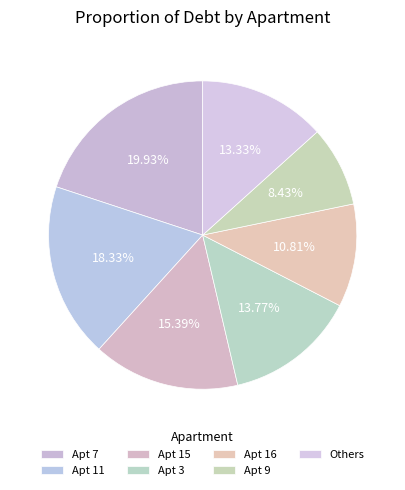

How many segments does this pie chart have?

7